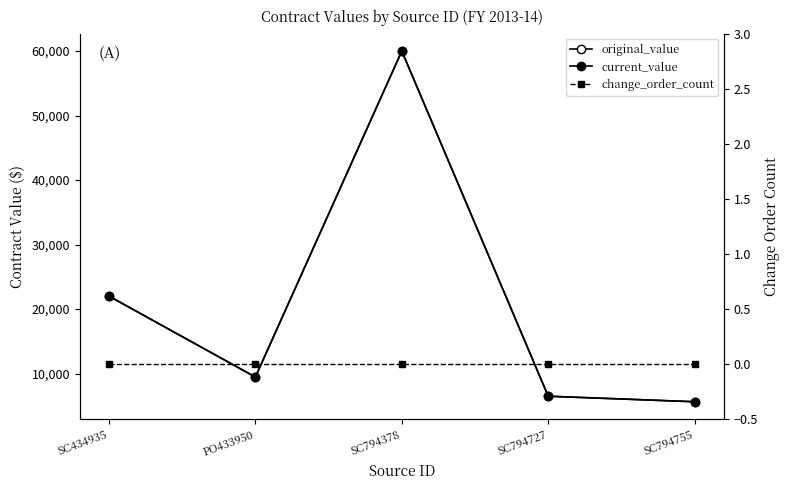

What is the greatest value displayed?

60000.0